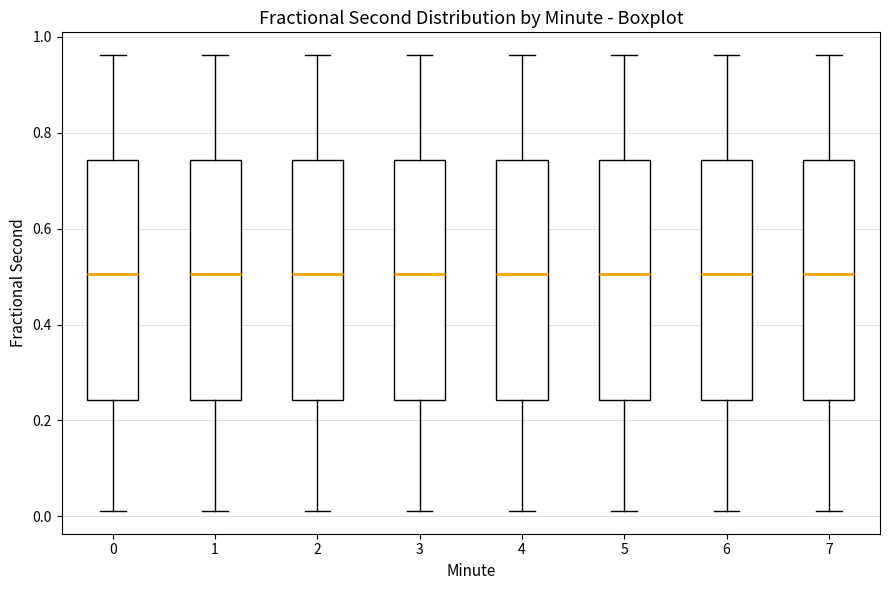

Reading left to right, transcribe this box plot: for each box, give where its median line is, the range the box spans, and where its two whiskers end, as read against the y-axis. The values are not printed on the chart, so give them approximately, as read against the axis.

0: median 0.50, box 0.24 to 0.74, whiskers 0.02 to 0.96
1: median 0.50, box 0.24 to 0.74, whiskers 0.02 to 0.96
2: median 0.50, box 0.24 to 0.74, whiskers 0.02 to 0.96
3: median 0.50, box 0.24 to 0.74, whiskers 0.02 to 0.96
4: median 0.50, box 0.24 to 0.74, whiskers 0.02 to 0.96
5: median 0.50, box 0.24 to 0.74, whiskers 0.02 to 0.96
6: median 0.50, box 0.24 to 0.74, whiskers 0.02 to 0.96
7: median 0.50, box 0.24 to 0.74, whiskers 0.02 to 0.96